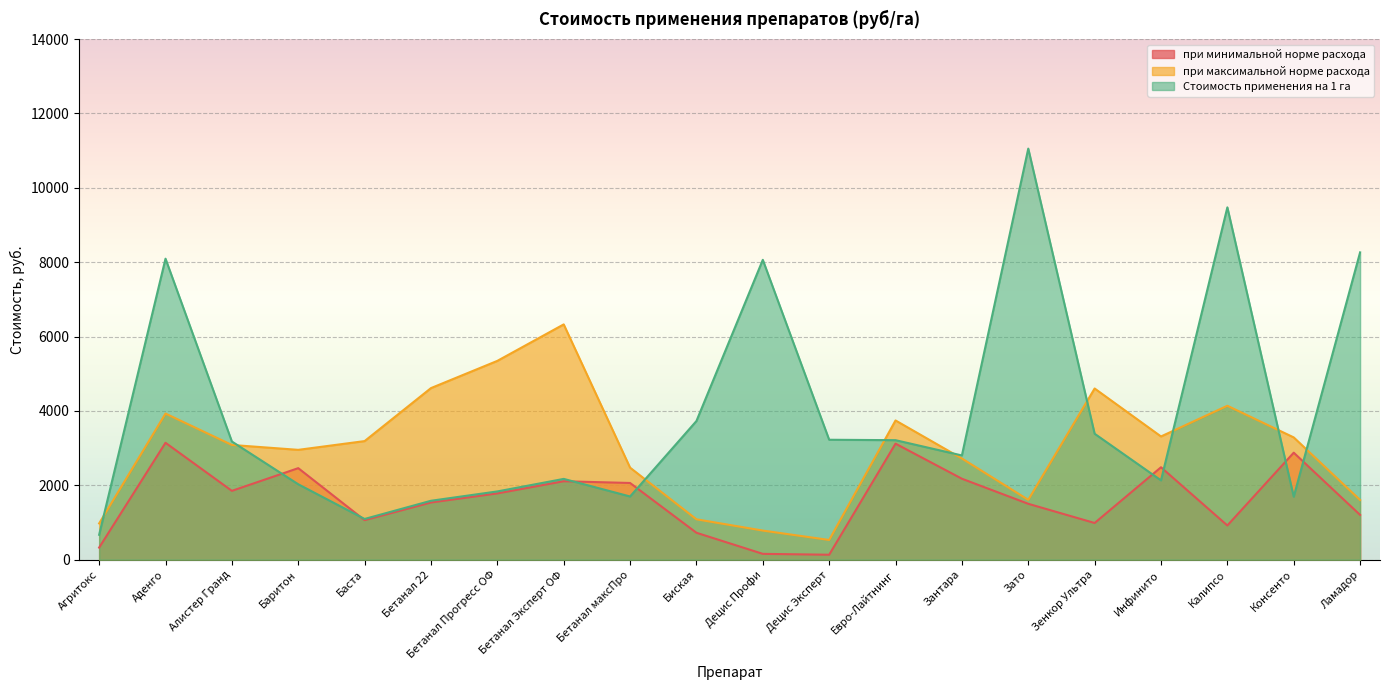

Reading left to right, list all the values displayed in this chart.

при минимальной норме расхода: Агритокс=325.0	Аденго=3143.2	Алистер Гранд=1851.0	Баритон=2461.2	Баста=1063.0	Бетанал 22=1538.0	Бетанал Прогресс ОФ=1782.0	Бетанал Эксперт ОФ=2109.0	Бетанал максПро=2062.5	Биская=724.0	Децис Профи=156.6	Децис Эксперт=133.0	Евро-Лайтнинг=3120.0	Зантара=2176.8	Зато=1502.5	Зенкор Ультра=986.4	Инфинито=2485.2	Калипсо=919.8	Консенто=2877.0	Ламадор=1203.5
при максимальной норме расхода: Агритокс=975.0	Аденго=3929.0	Алистер Гранд=3085.0	Баритон=2953.5	Баста=3189.0	Бетанал 22=4614.0	Бетанал Прогресс ОФ=5346.0	Бетанал Эксперт ОФ=6327.0	Бетанал максПро=2475.0	Биская=1086.0	Децис Профи=782.8	Децис Эксперт=530.0	Евро-Лайтнинг=3744.0	Зантара=2721.0	Зато=1609.8	Зенкор Ультра=4603.2	Инфинито=3313.6	Калипсо=4139.1	Консенто=3288.0	Ламадор=1604.6
Стоимость применения на 1 га: Агритокс=669.5	Аденго=8093.7	Алистер Гранд=3177.6	Баритон=2028.1	Баста=1094.9	Бетанал 22=1584.1	Бетанал Прогресс ОФ=1835.5	Бетанал Эксперт ОФ=2172.3	Бетанал максПро=1699.5	Биская=3728.6	Децис Профи=8062.8	Децис Эксперт=3224.9	Евро-Лайтнинг=3213.6	Зантара=2802.6	Зато=11054.0	Зенкор Ультра=3386.6	Инфинито=2133.1	Калипсо=9473.9	Консенто=1693.3	Ламадор=8263.7